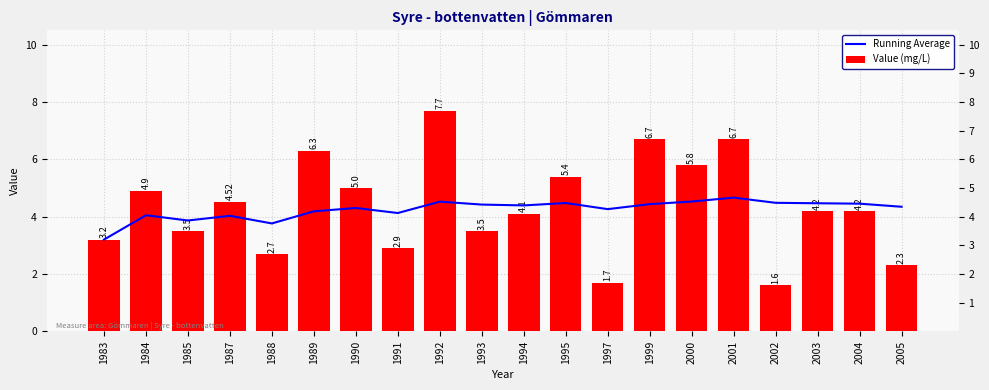

What is the lowest value of the Value (mg/L) series?

1.6